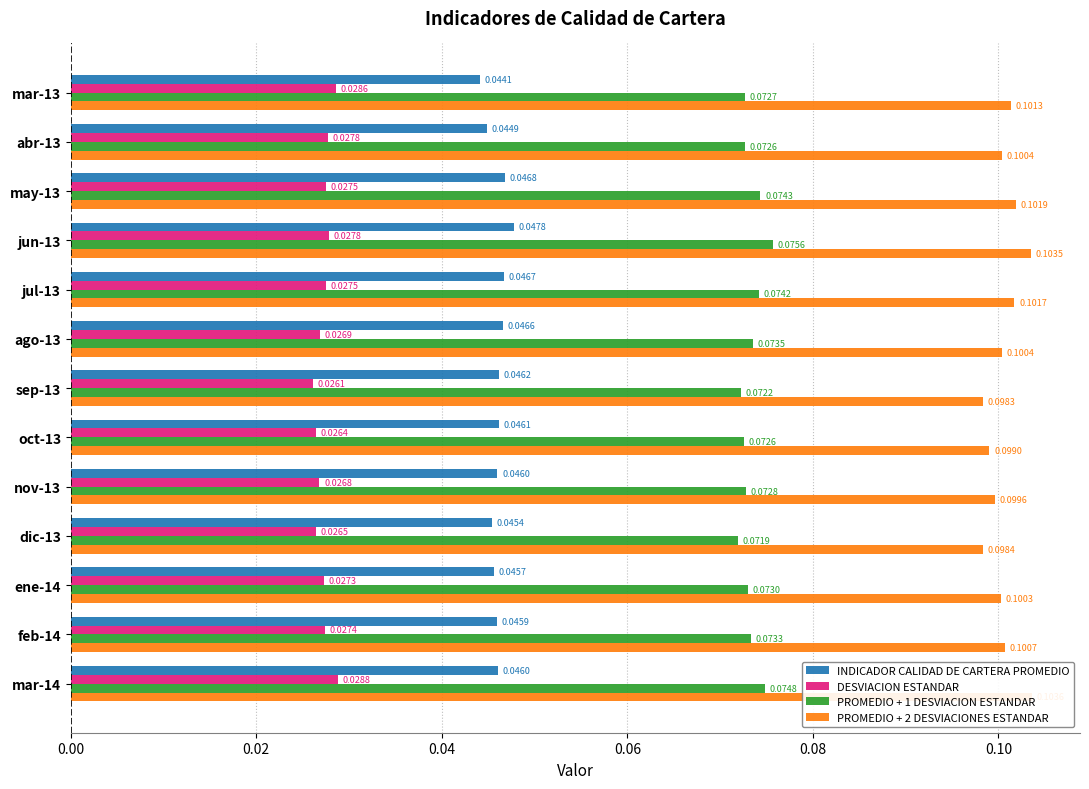

The value of INDICADOR CALIDAD DE CARTERA PROMEDIO at sep-13 is 0.1. True or false?

False